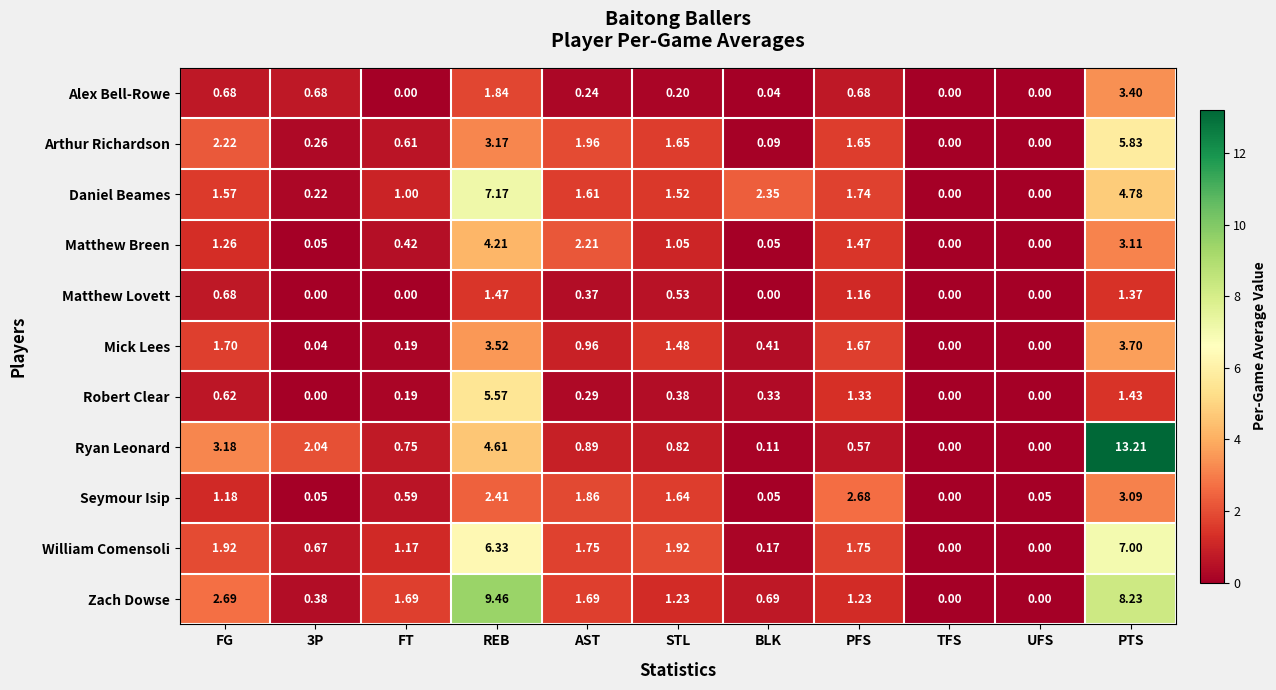

At AST, list the series in order from largest to smallest.

Matthew Breen, Arthur Richardson, Seymour Isip, William Comensoli, Zach Dowse, Daniel Beames, Mick Lees, Ryan Leonard, Matthew Lovett, Robert Clear, Alex Bell-Rowe